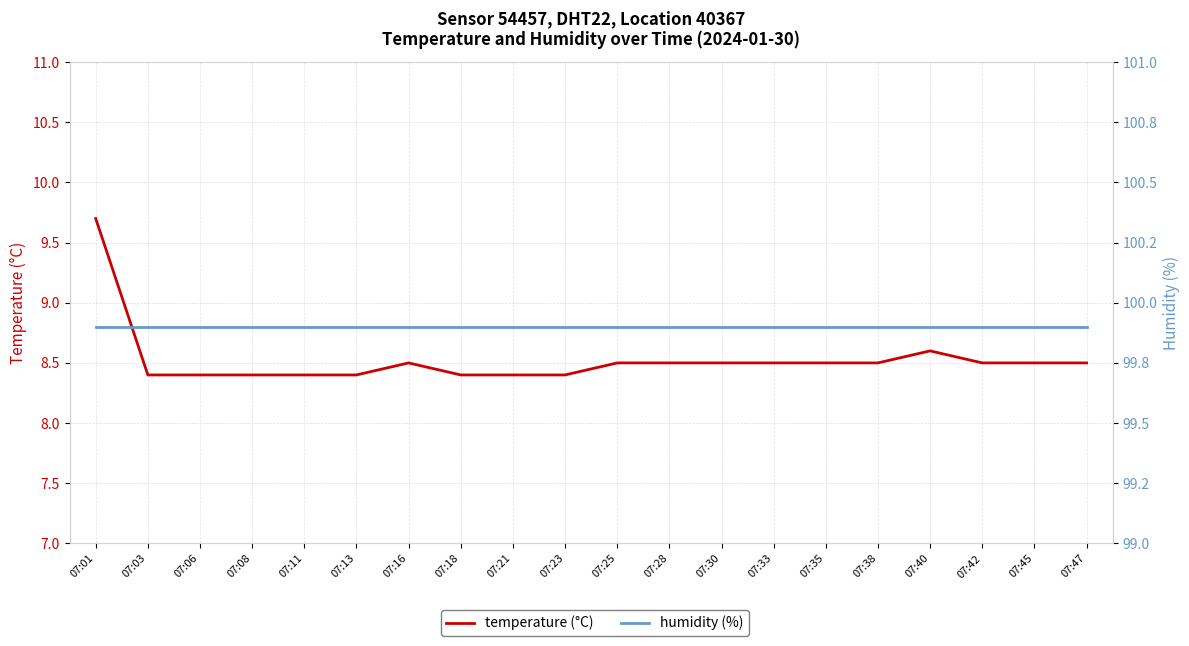

Rank the series by their average value, from lowest to highest.

temperature (°C), humidity (%)